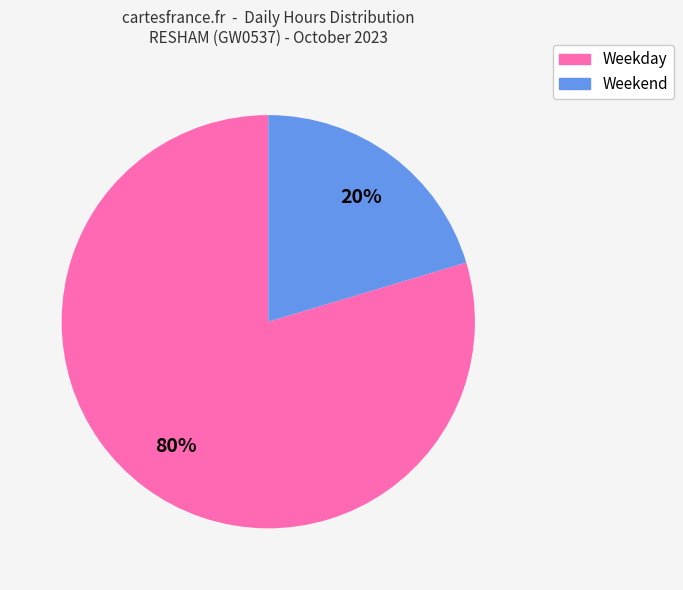

Does any single category account for the majority?

Yes